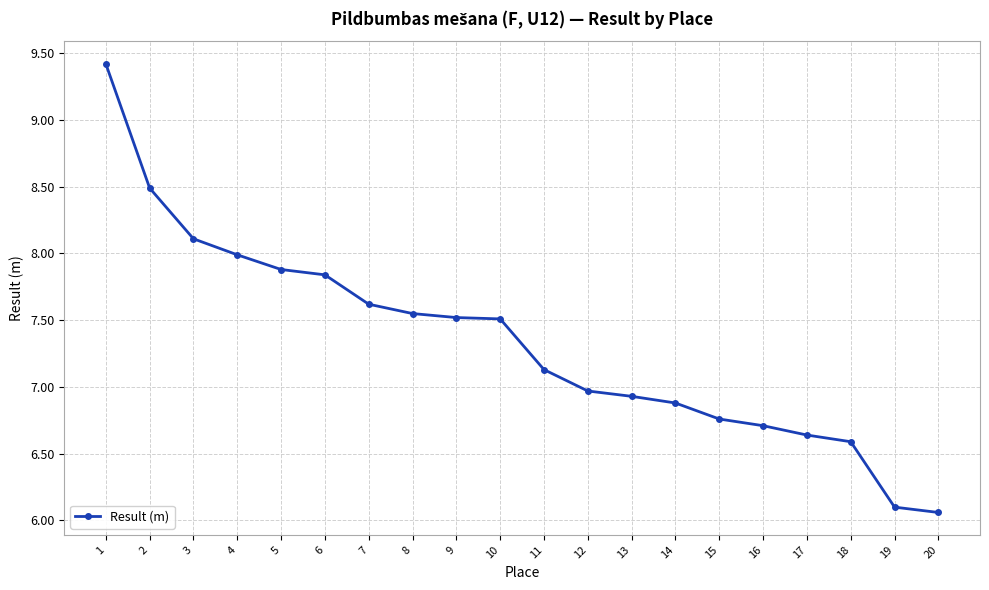

What is the maximum value shown in the chart?

9.4